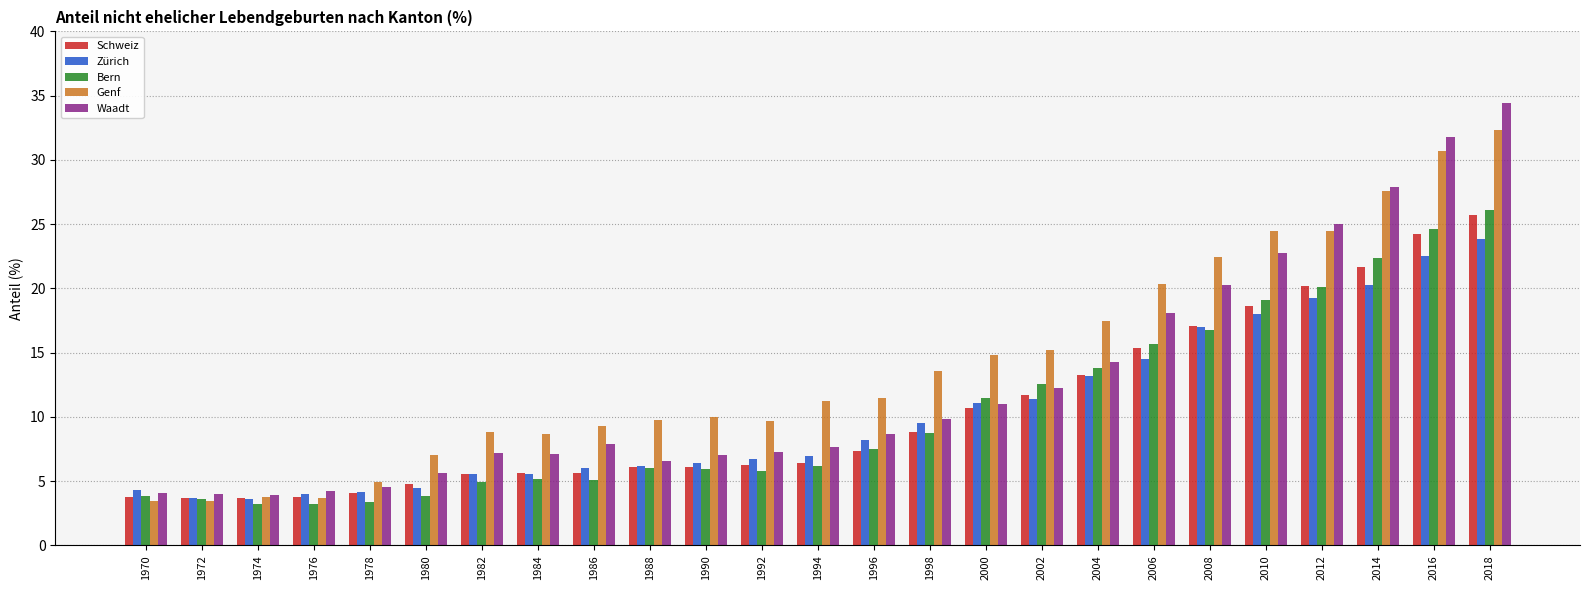

Is it true that Schweiz equals 8.8 at 1998?

True